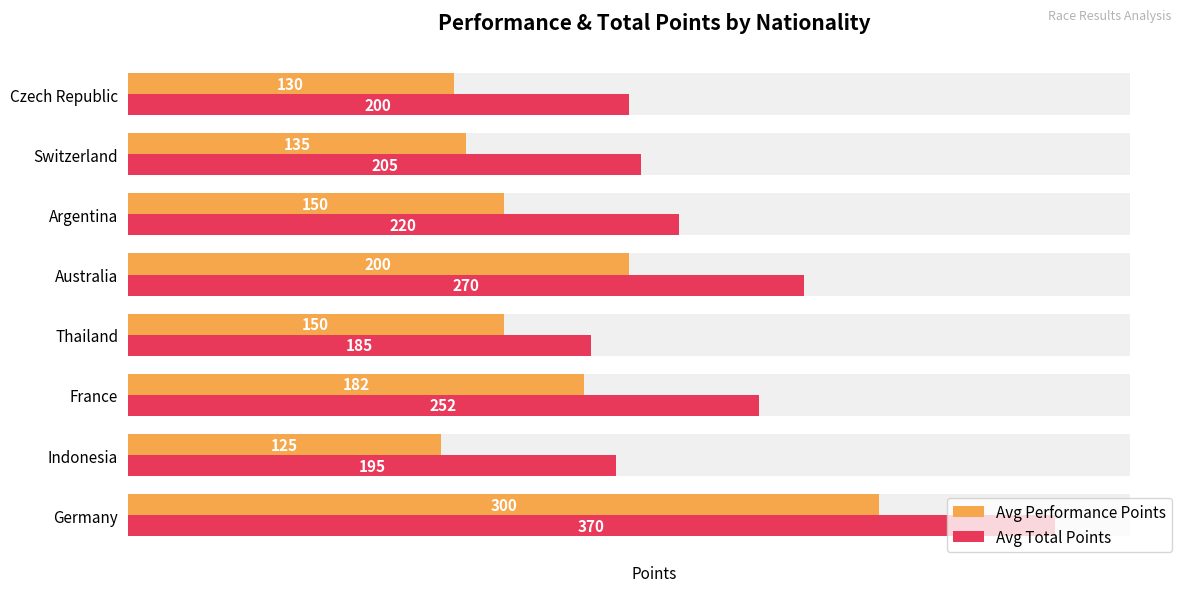

What is the difference between the second highest and minimum values in the Avg Performance Points series?

75